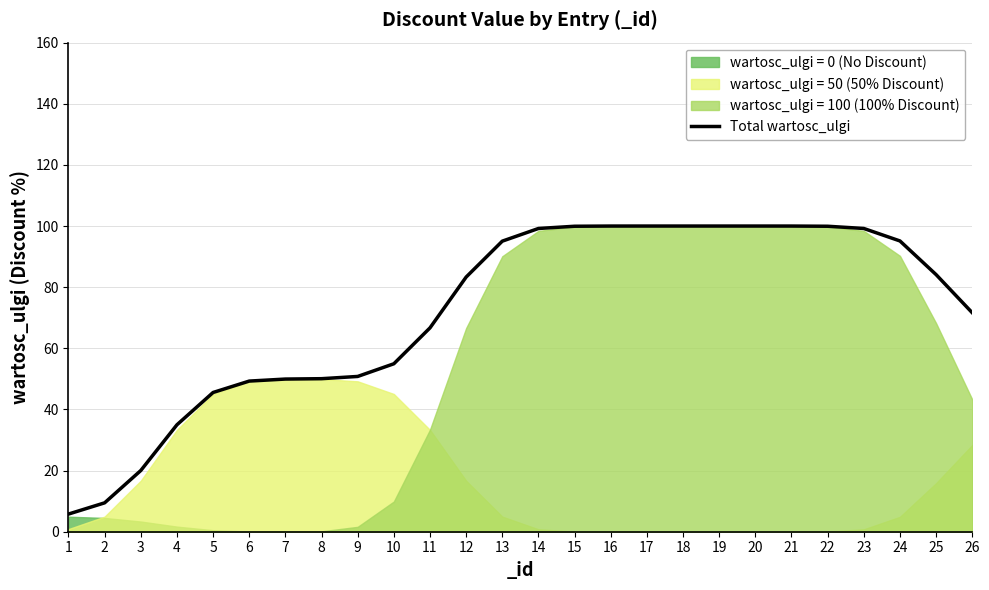

Reading left to right, extract all data points from this chart.

1=5.8	2=9.5	3=20.0	4=35.0	5=45.6	6=49.3	7=49.9	8=50.1	9=50.8	10=54.9	11=66.7	12=83.3	13=95.1	14=99.2	15=99.9	16=100.0	17=100.0	18=100.0	19=100.0	20=100.0	21=100.0	22=99.9	23=99.2	24=95.1	25=84.1	26=71.6